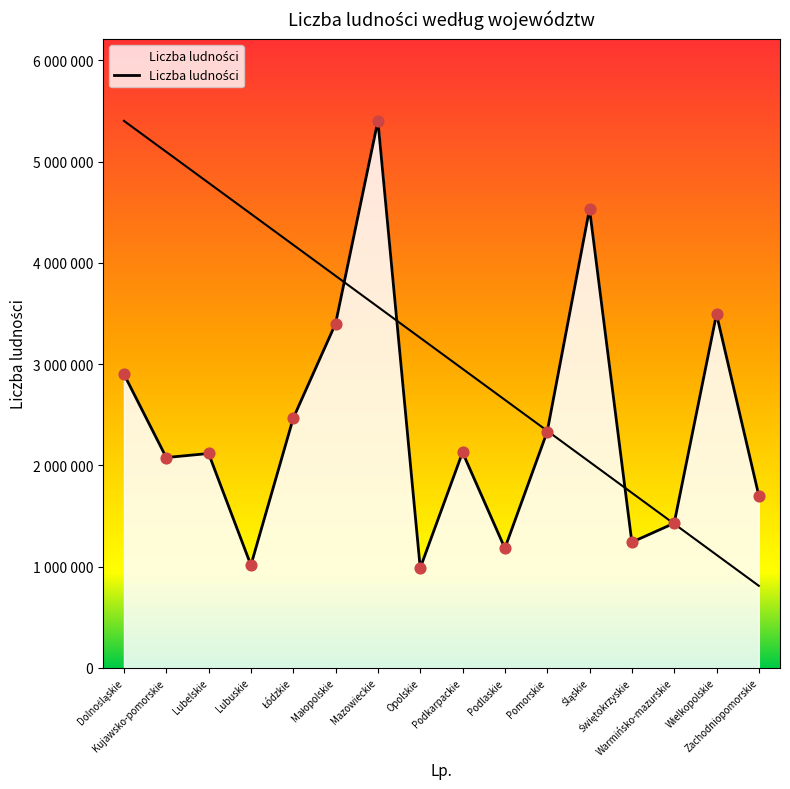

What is the change in value from Lubelskie to Podlaskie?

-936086